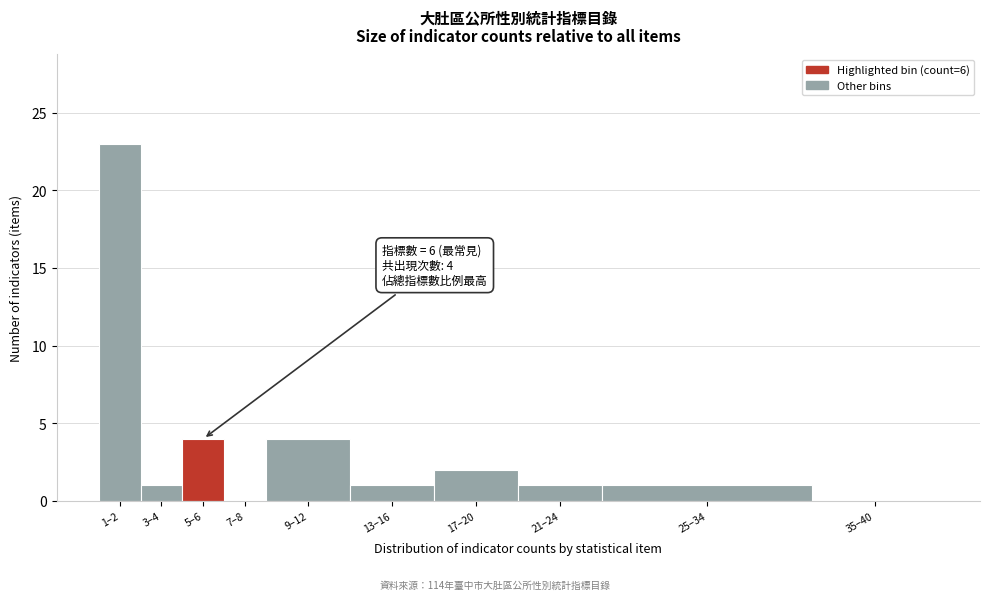

Reading left to right, what are all the values shown in this chart?

1–2=23	3–4=1	5–6=4	7–8=0	9–12=4	13–16=1	17–20=2	21–24=1	25–34=1	35–40=0